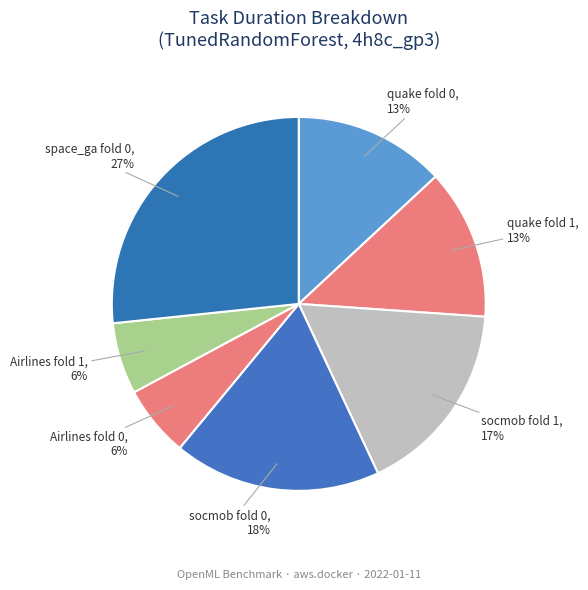

Is it true that quake fold 0 is 23% of the pie?

False